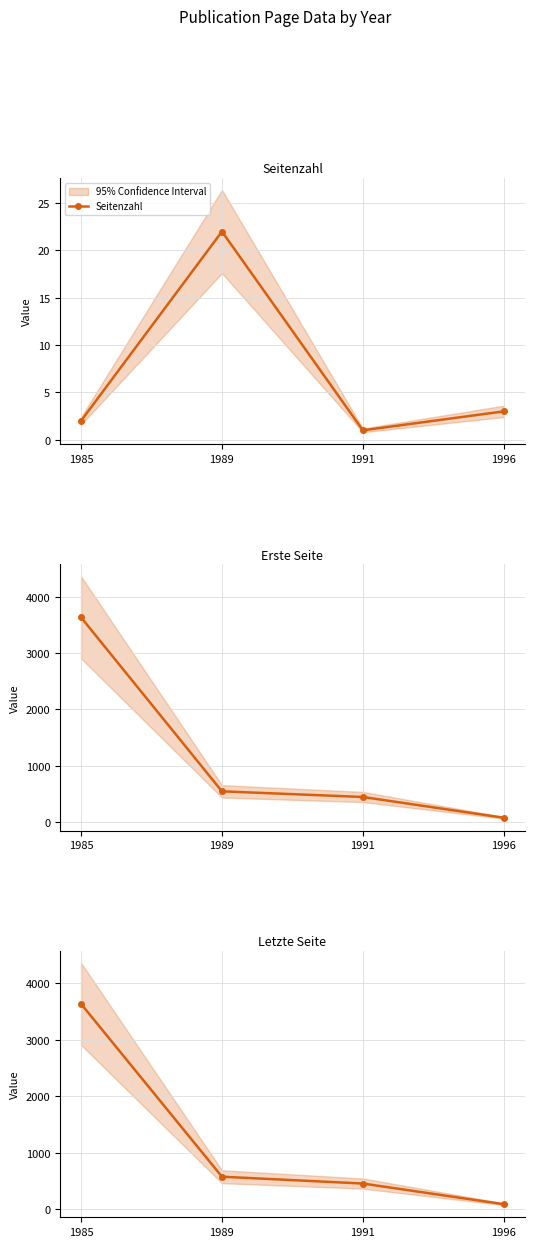

Is the value of Letzte Seite at 1985 greater than the value of Seitenzahl at 1985?

Yes